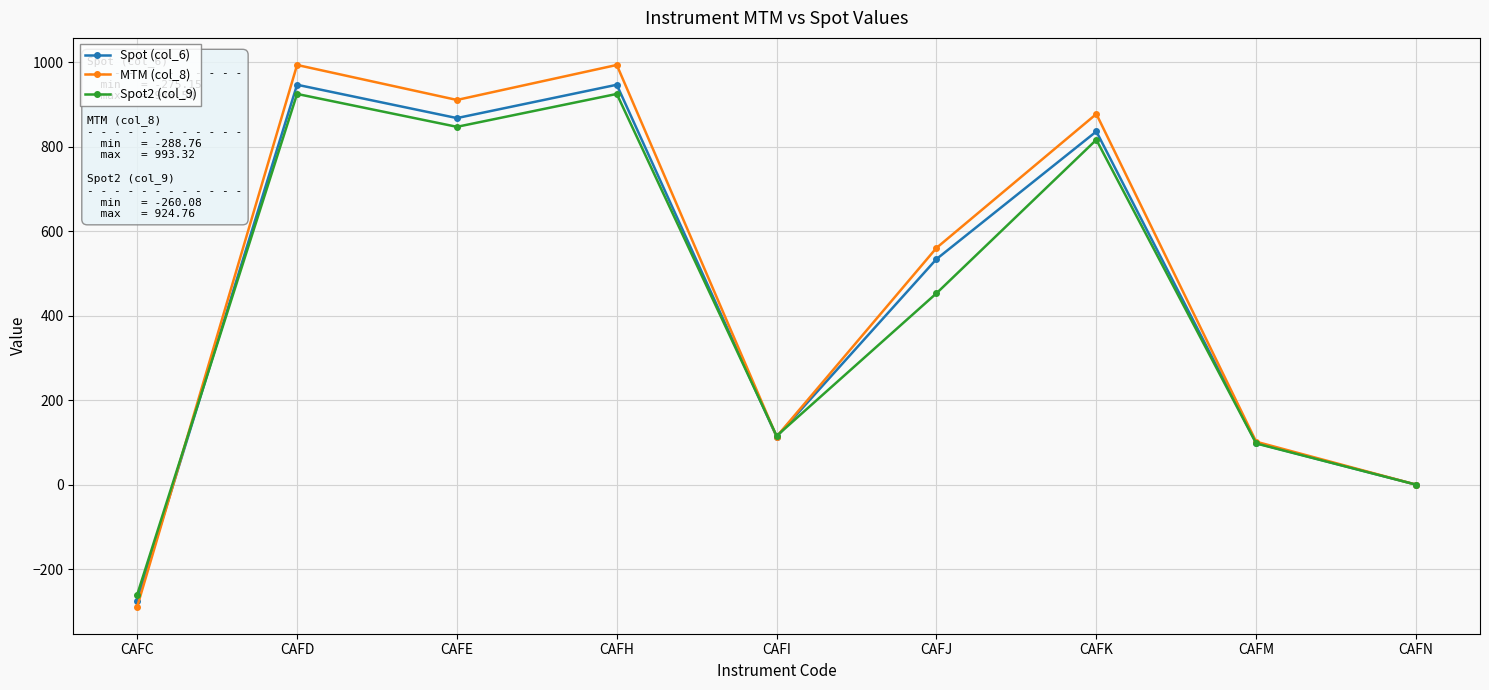

Rank the series by their maximum value, from highest to lowest.

MTM (col_8), Spot (col_6), Spot2 (col_9)